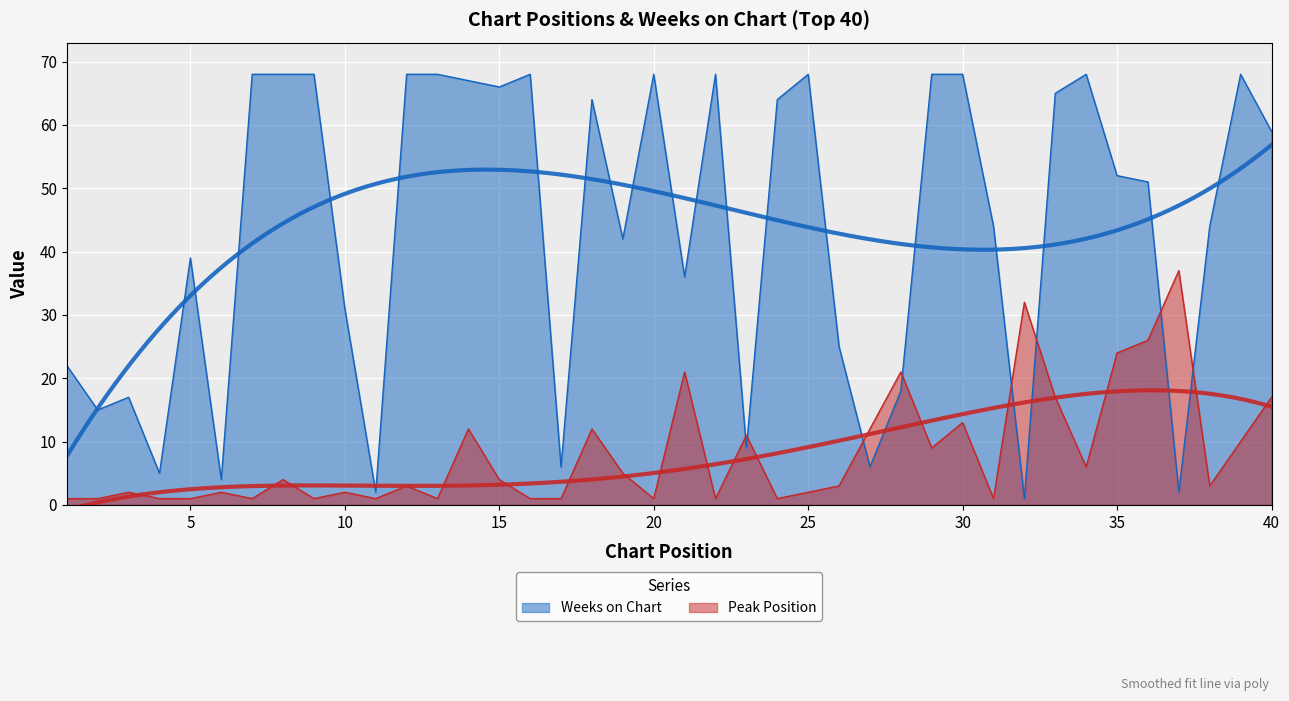

Reading left to right, list all the values displayed in this chart.

Peak Position: 1	1	2	1	1	2	1	4	1	2	1	3	1	12	4	1	1	12	5	1	21	1	11	1	2	3	12	21	9	13	1	32	17	6	24	26	37	3	10	17
Weeks on Chart: 22	15	17	5	39	4	68	68	68	31	2	68	68	67	66	68	6	64	42	68	36	68	9	64	68	25	6	18	68	68	44	1	65	68	52	51	2	44	68	59